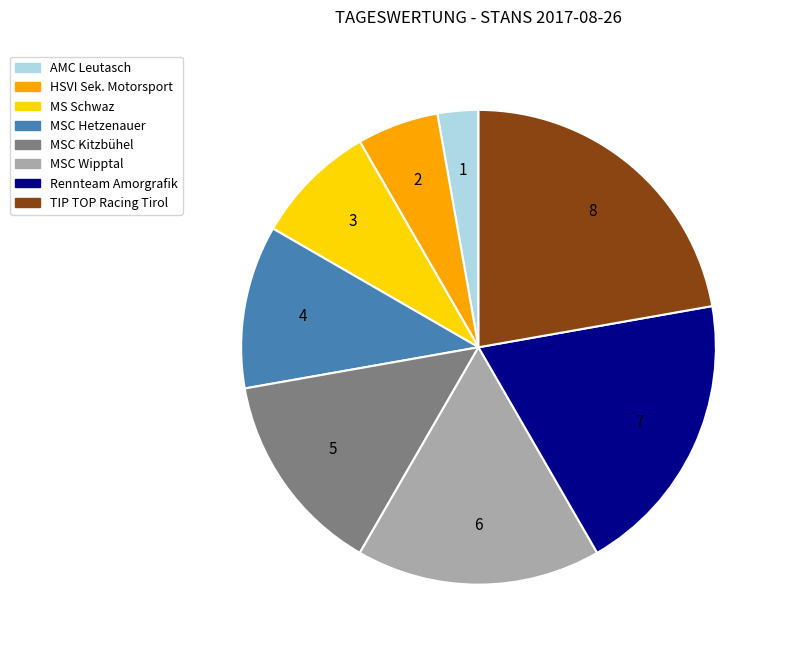

Is there any slice that represents more than half of the pie?

No